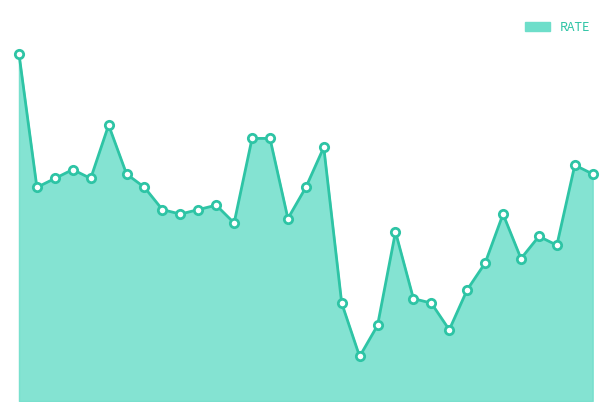

Does the chart have visible grid lines?

No